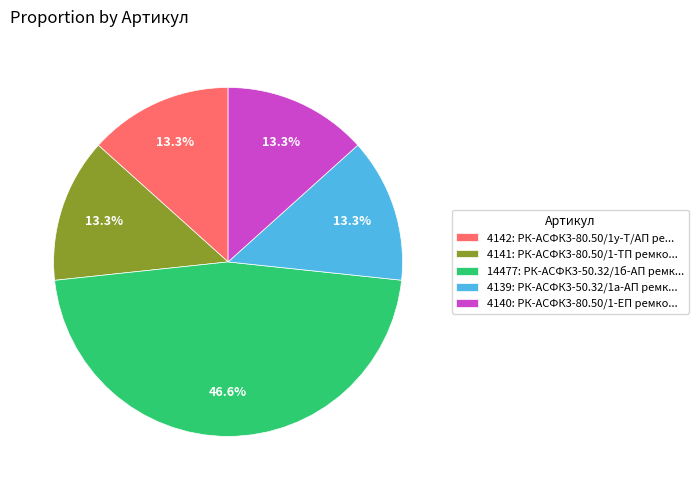

Is there a majority slice in this chart?

No